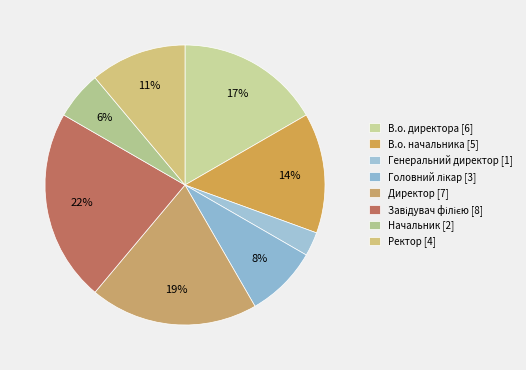

Is there any slice that represents more than half of the pie?

No